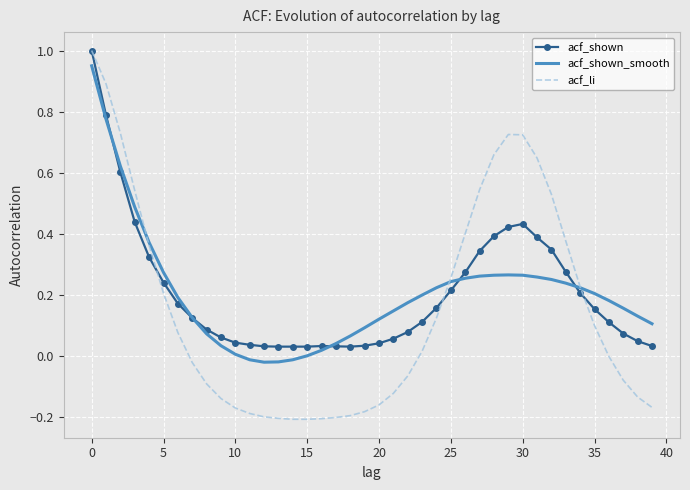

Which series has the widest spread of values?

acf_li